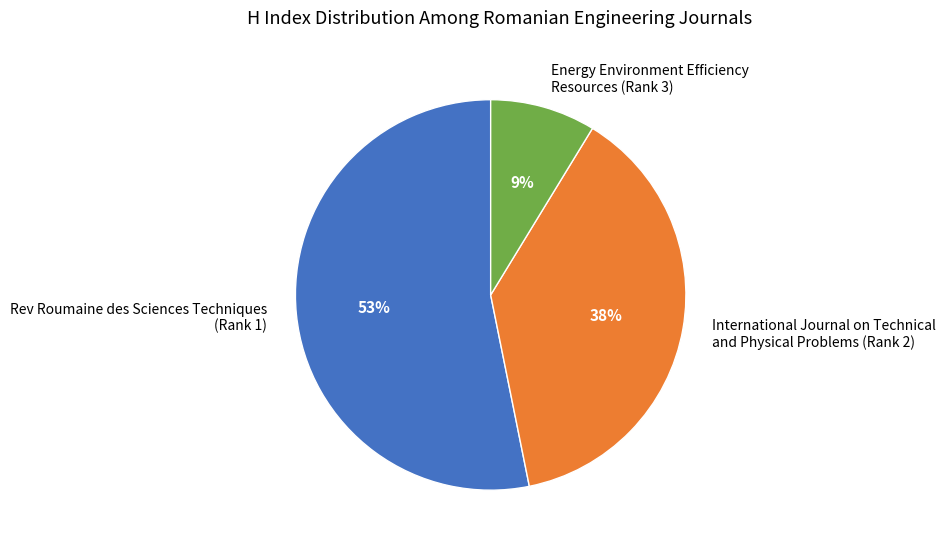

To the nearest percent, what is the average slice percentage?

33%